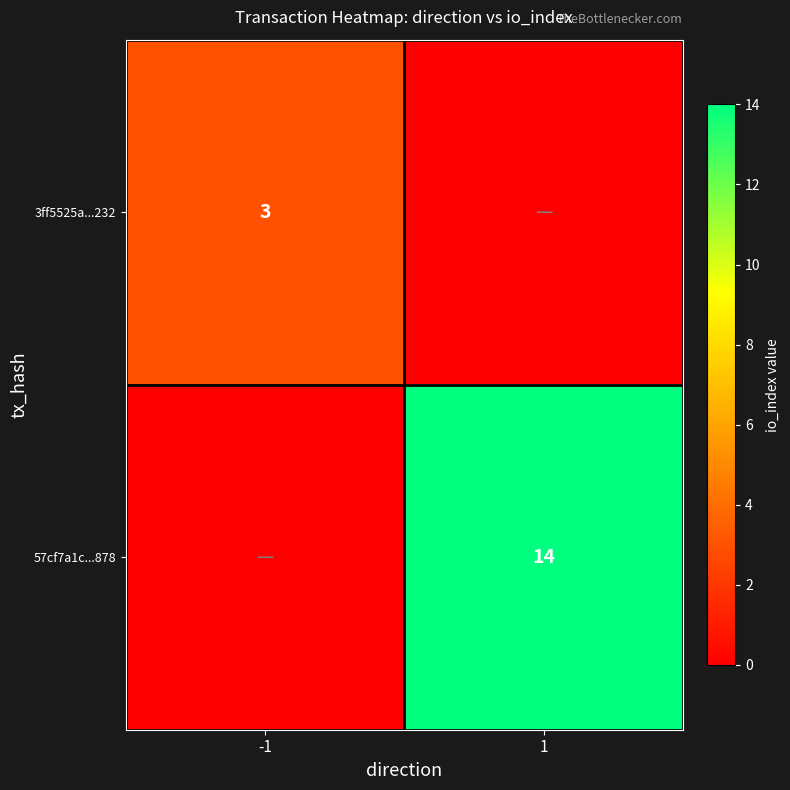

What is the difference between the highest and lowest values at 1?

14